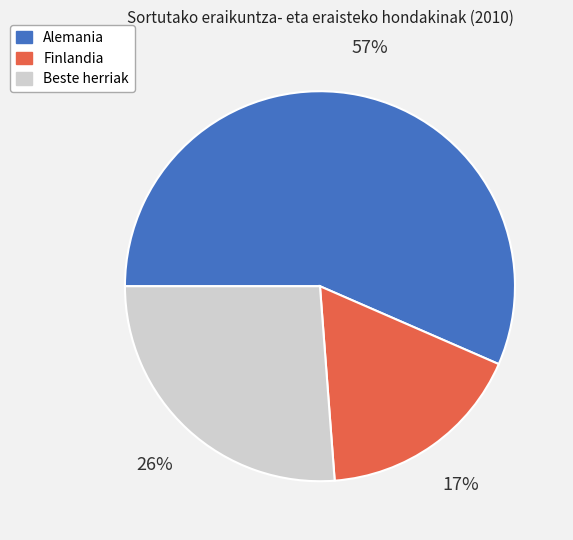

True or false: Finlandia accounts for 17% of the total.

True